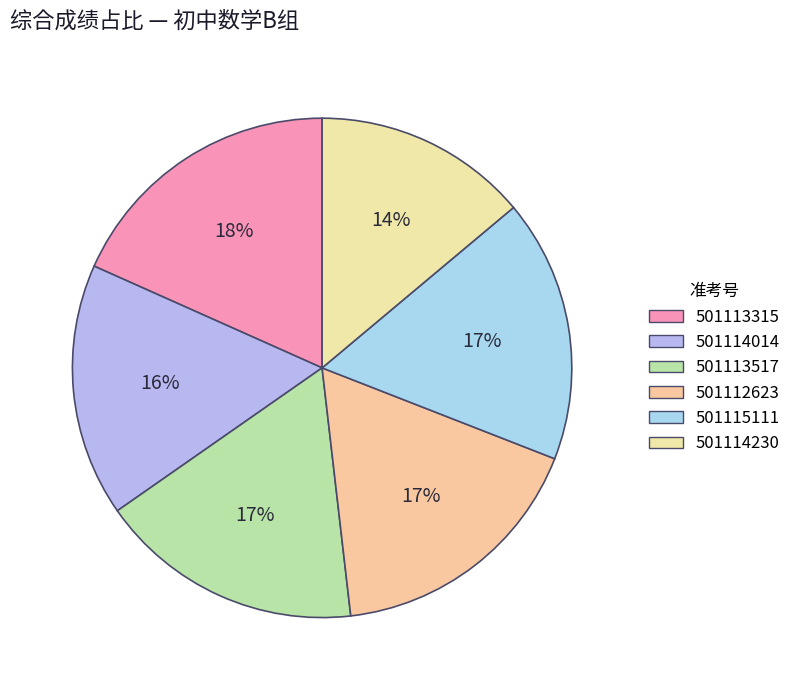

To the nearest percent, what percentage of the pie is 501113517?

17%